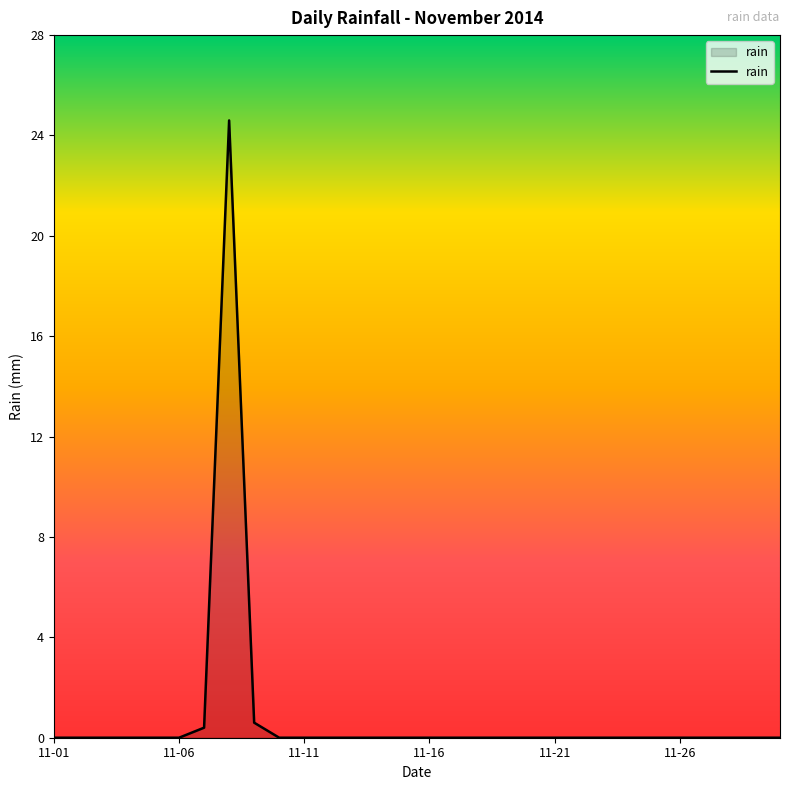

What is the difference between the maximum and minimum values?

24.6